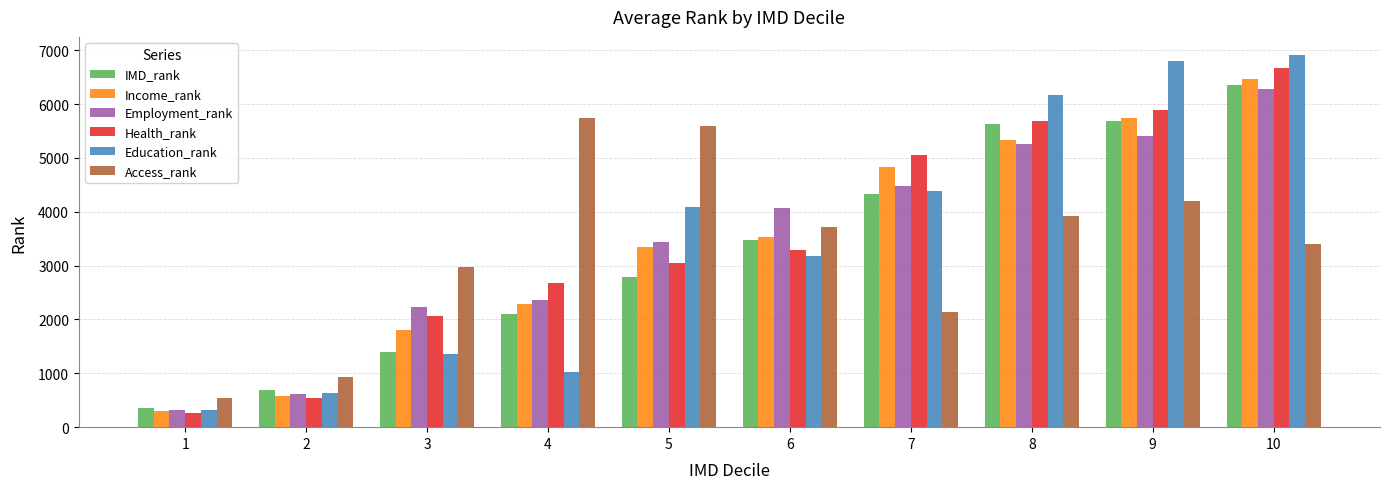

The Income_rank series shows 4829 at 7. True or false?

True